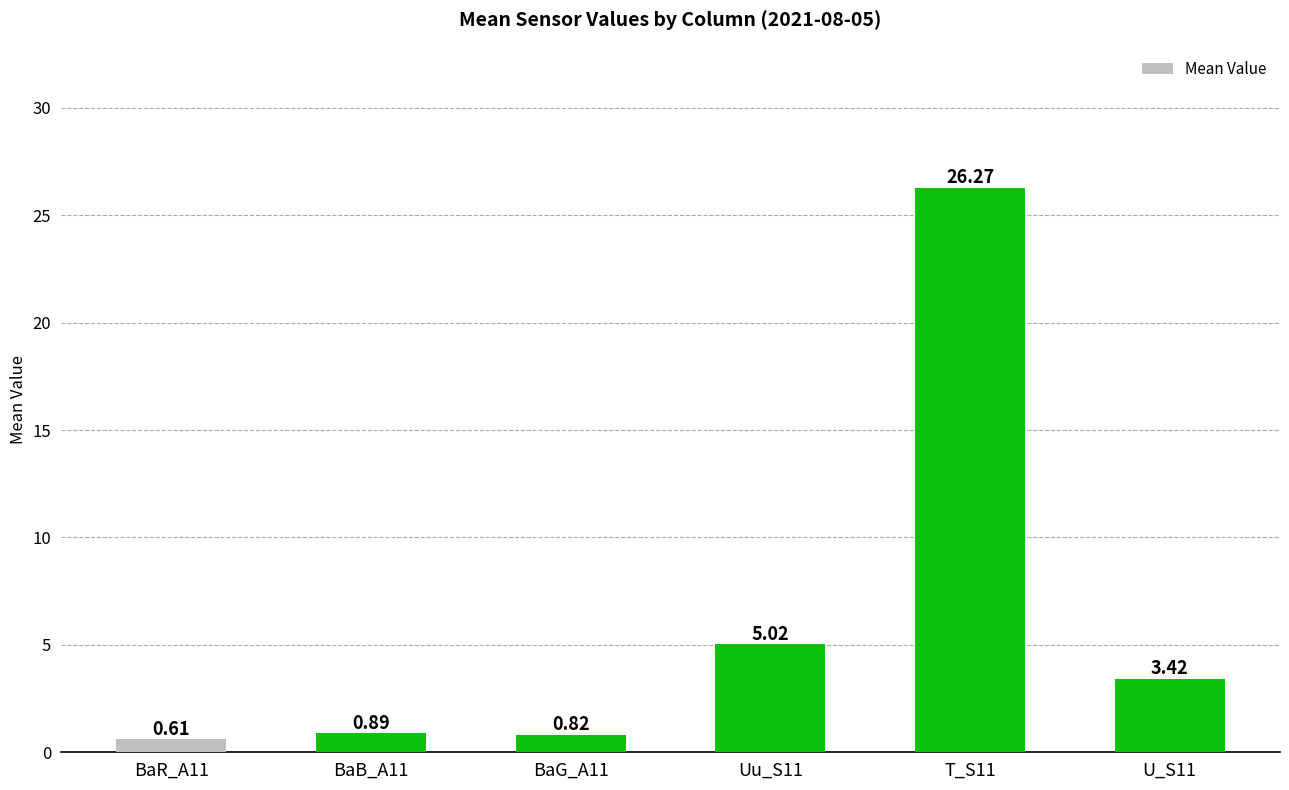

What is the label of the 1st bar from the right?

U_S11